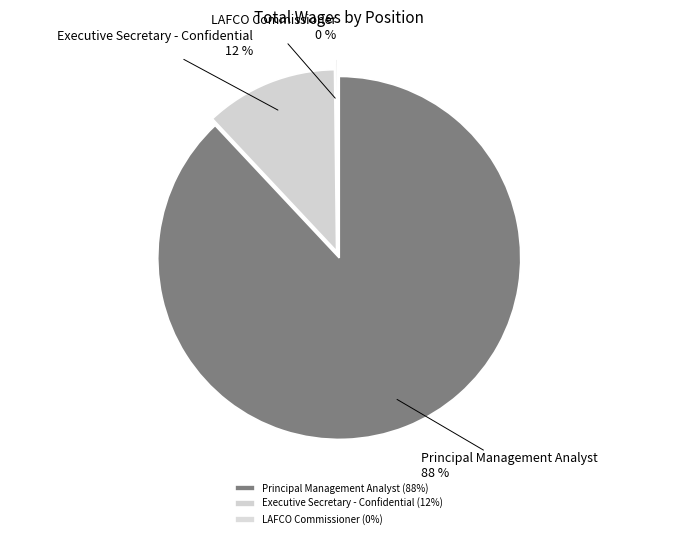

The Executive Secretary - Confidential slice represents 12% of the pie. True or false?

True